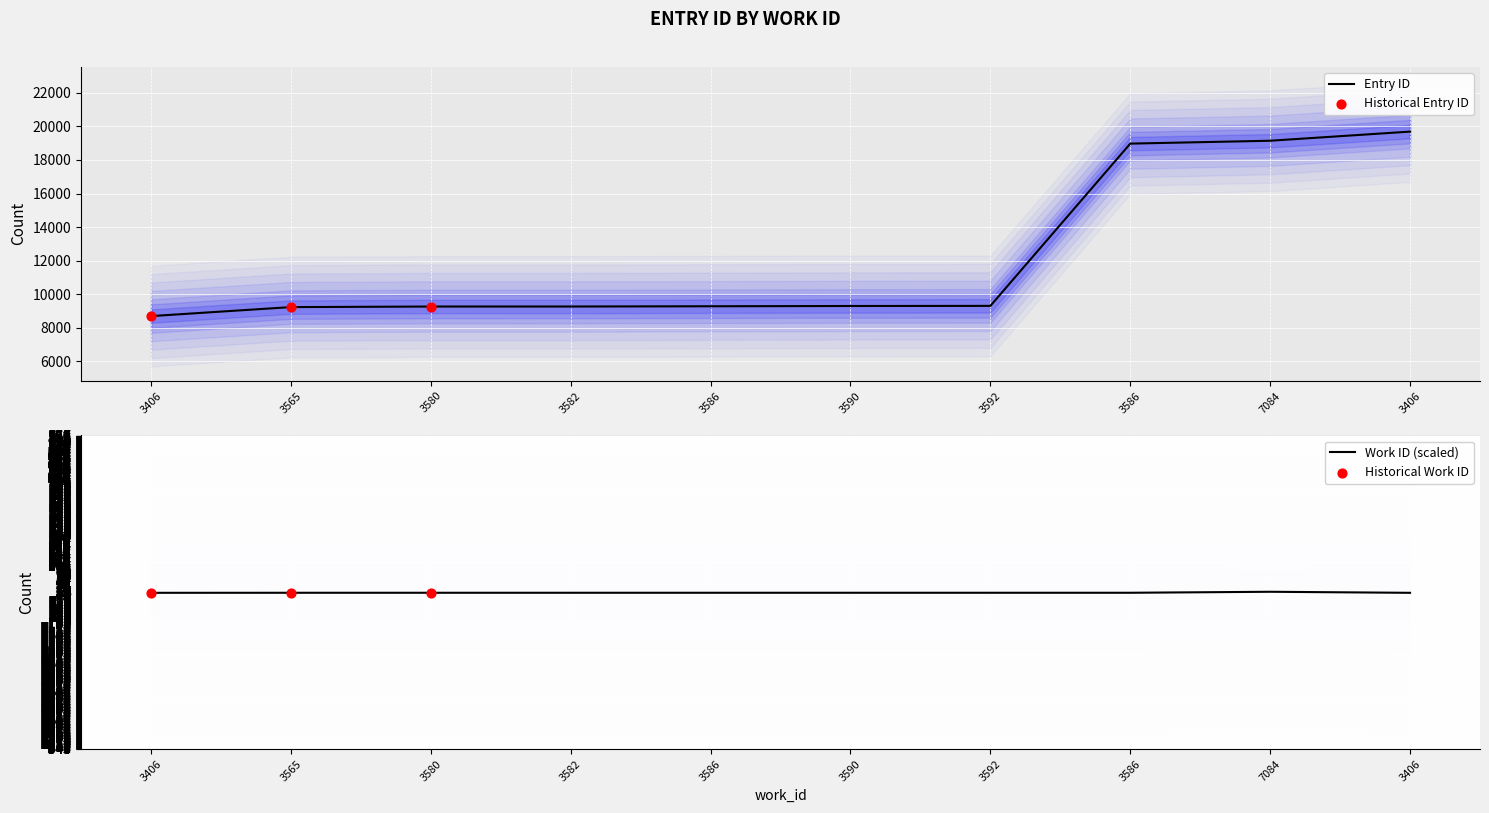

What is the ratio of the value at 3580 to the value at 3592?

1.0